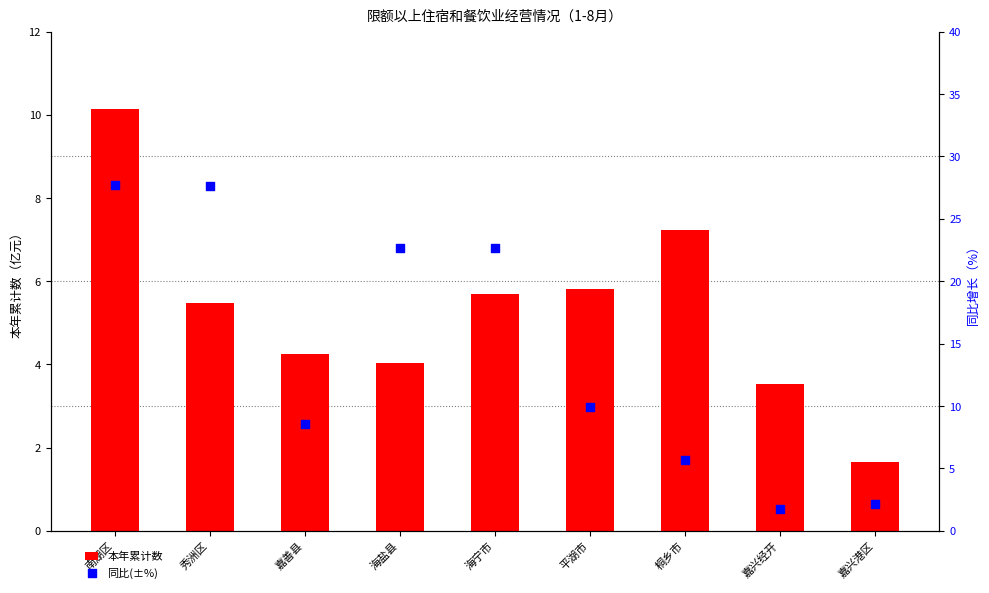

Which series has the largest total across all categories?

同比(±%)